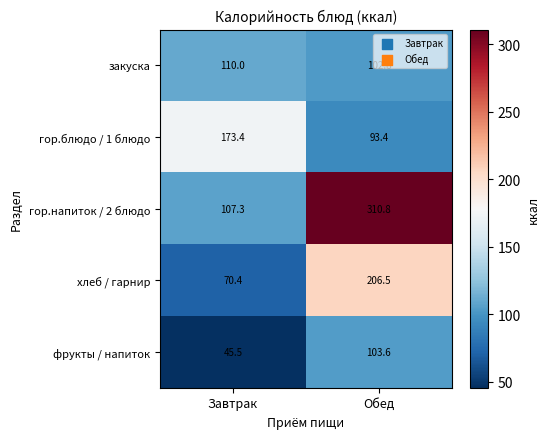

What is the sum of all гор.напиток / 2 блюдо values?

418.1